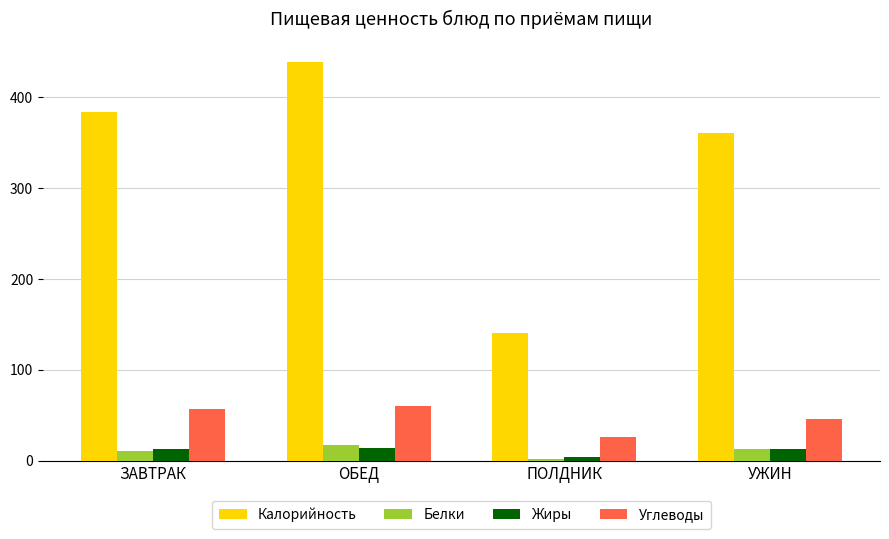

What is the value of the Жиры bar at the 4th from the left?

12.5